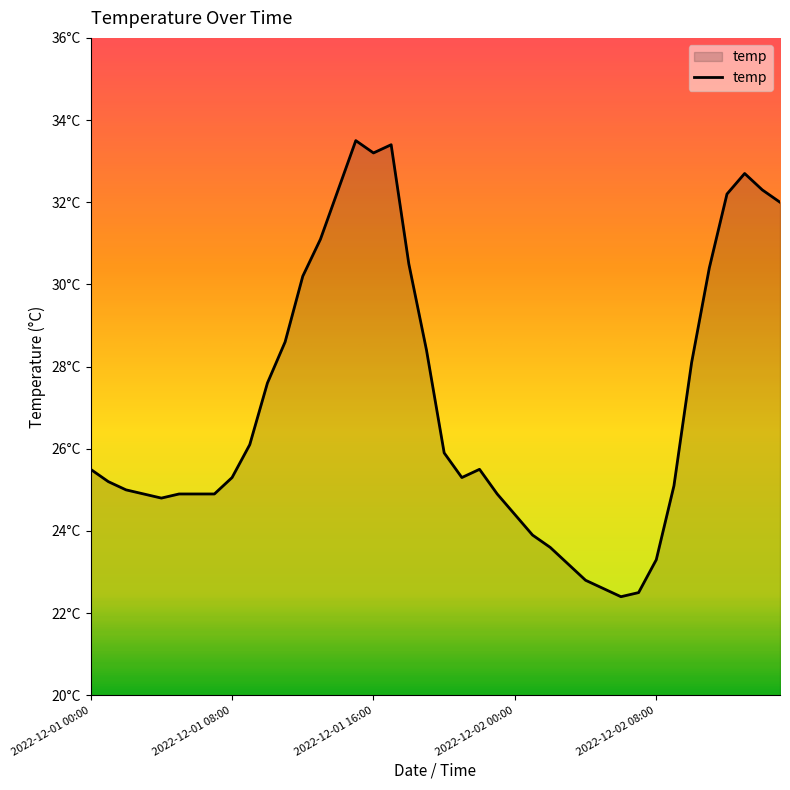

Does the chart have visible grid lines?

No